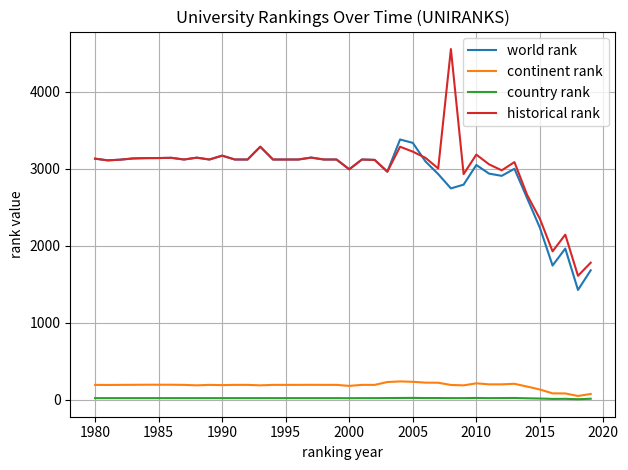

List the series in order of their peak value, highest first.

historical rank, world rank, continent rank, country rank